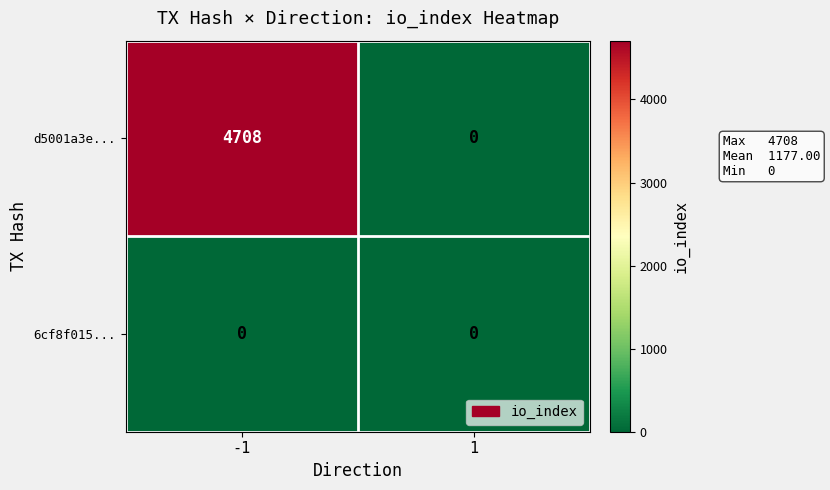

What is the spread (max minus min) of values at -1?

4708